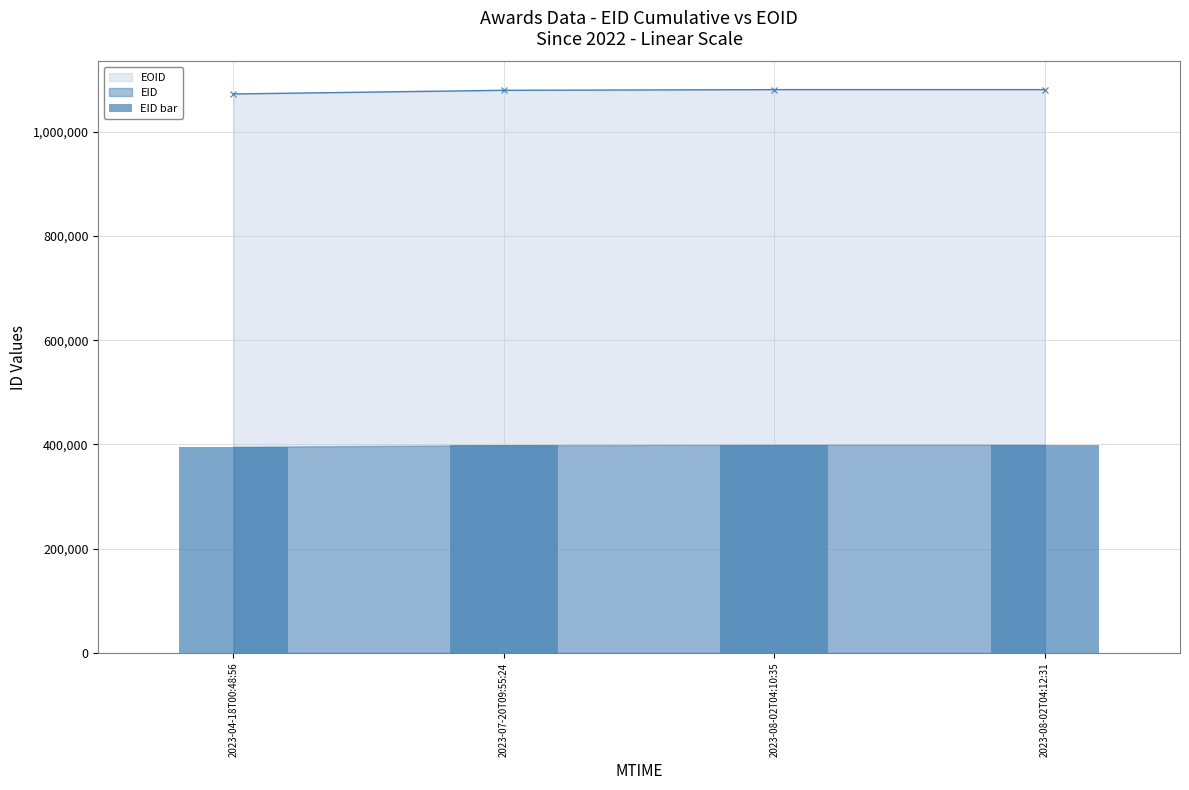

What is the spread (max minus min) of values at 2023-04-18T00:48:56?

676855